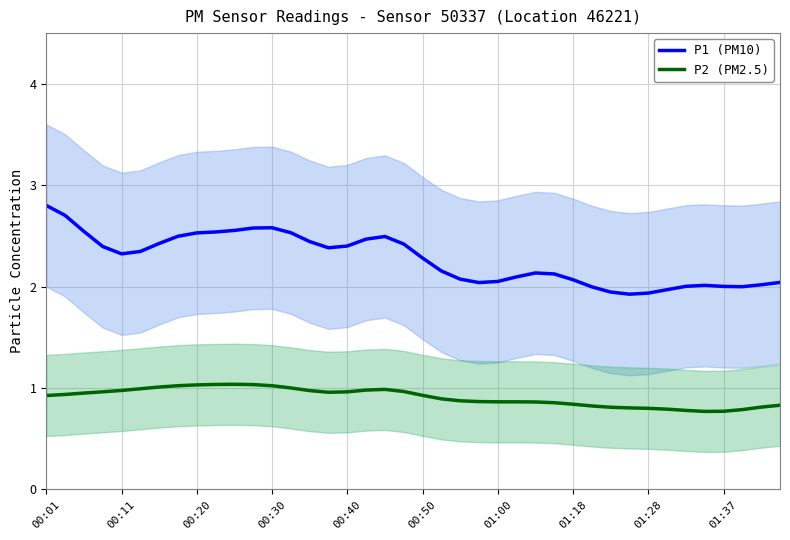

Where is P2 (PM2.5) nearest to the value 0?

35